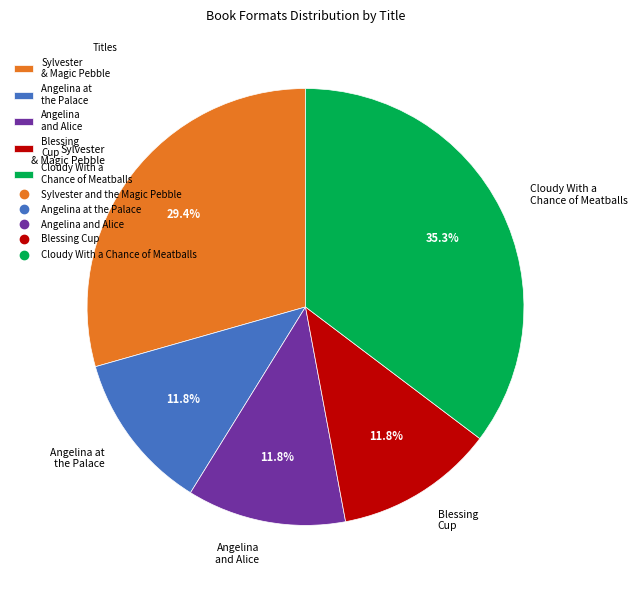

Which category has the biggest portion of the pie?

Cloudy With a Chance of Meatballs